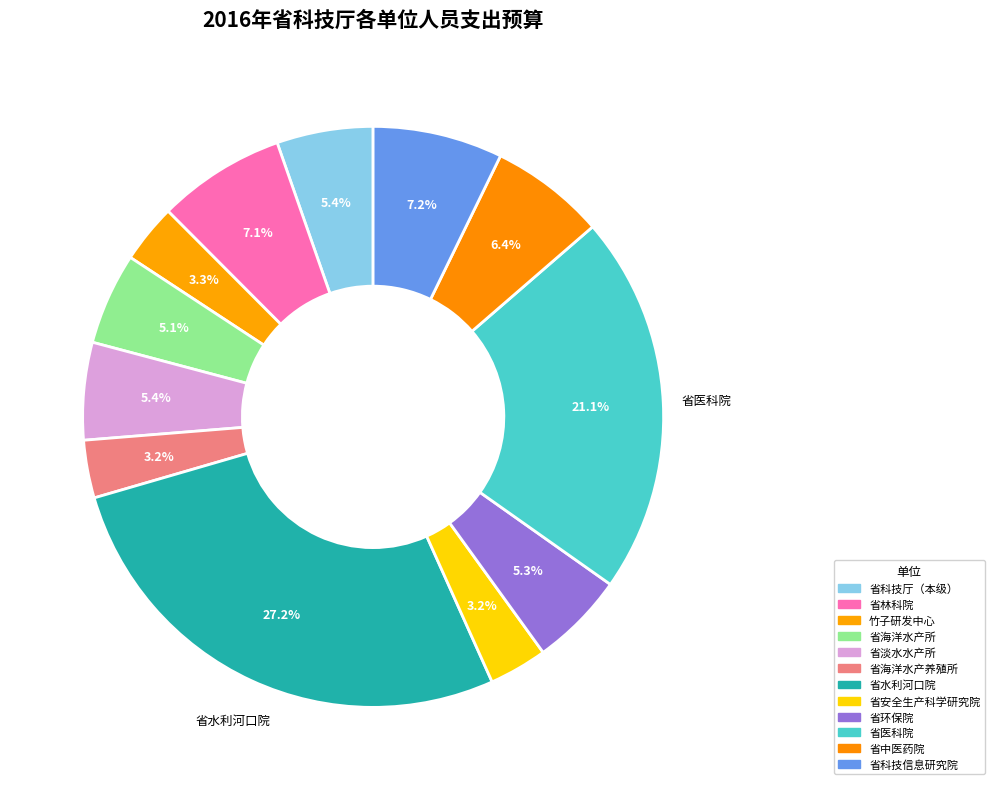

Count the number of slices in the pie.

12